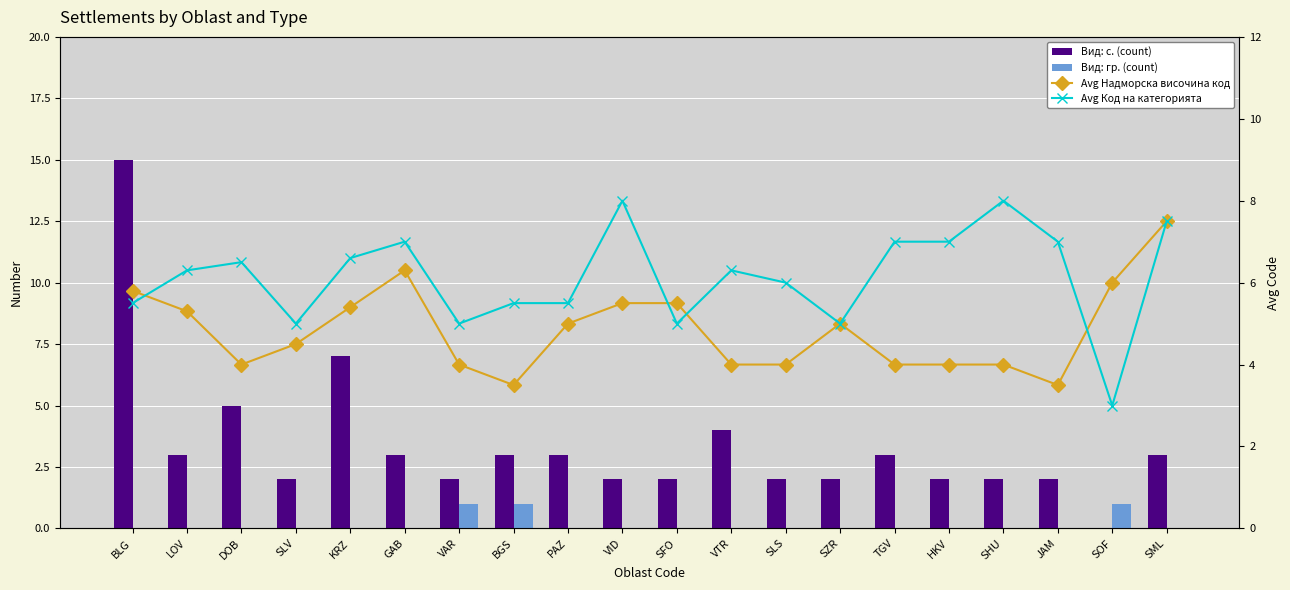

What is the difference between the highest and lowest values at SHU?

8.0